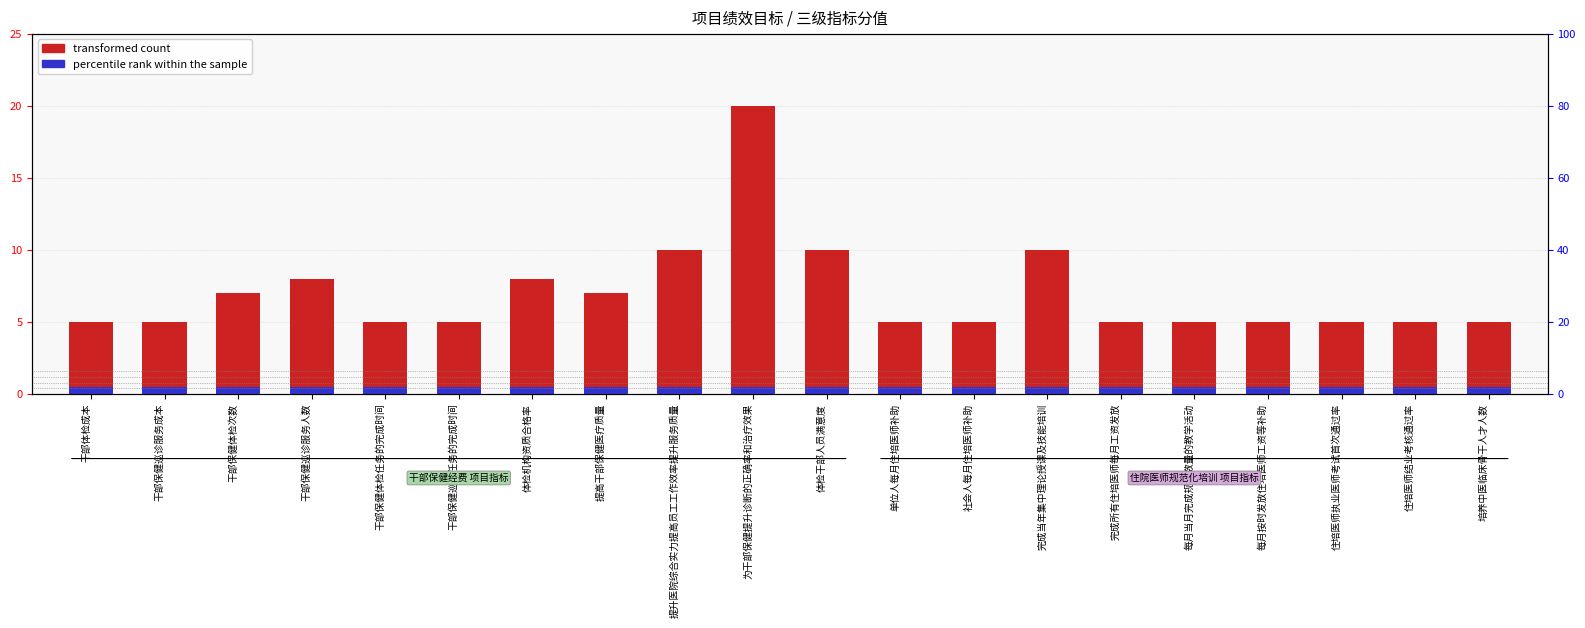

Reading left to right, transcribe all the data shown in this chart.

transformed count: 干部体检成本=5.0	干部保健巡诊服务成本=5.0	干部保健体检次数=7.0	干部保健巡诊服务人数=8.0	干部保健体检任务的完成时间=5.0	干部保健巡诊任务的完成时间=5.0	体检机构资质合格率=8.0	提高干部保健医疗质量=7.0	提升医院综合实力提高员工工作效率提升服务质量=10.0	为干部保健提升诊断的正确率和治疗效果=20.0	体检干部人员满意度=10.0	单位人每月住培医师补助=5.0	社会人每月住培医师补助=5.0	完成当年集中理论授课及技能培训=10.0	完成所有住培医师每月工资发放=5.0	每月当月完成规定数量的教学活动=5.0	每月按时发放住培医师工资等补助=5.0	住培医师执业医师考试首次通过率=5.0	住培医师结业考核通过率=5.0	培养中医临床骨干人才人数=5.0
percentile rank within the sample: 干部体检成本=0.5	干部保健巡诊服务成本=0.5	干部保健体检次数=0.5	干部保健巡诊服务人数=0.5	干部保健体检任务的完成时间=0.5	干部保健巡诊任务的完成时间=0.5	体检机构资质合格率=0.5	提高干部保健医疗质量=0.5	提升医院综合实力提高员工工作效率提升服务质量=0.5	为干部保健提升诊断的正确率和治疗效果=0.5	体检干部人员满意度=0.5	单位人每月住培医师补助=0.5	社会人每月住培医师补助=0.5	完成当年集中理论授课及技能培训=0.5	完成所有住培医师每月工资发放=0.5	每月当月完成规定数量的教学活动=0.5	每月按时发放住培医师工资等补助=0.5	住培医师执业医师考试首次通过率=0.5	住培医师结业考核通过率=0.5	培养中医临床骨干人才人数=0.5